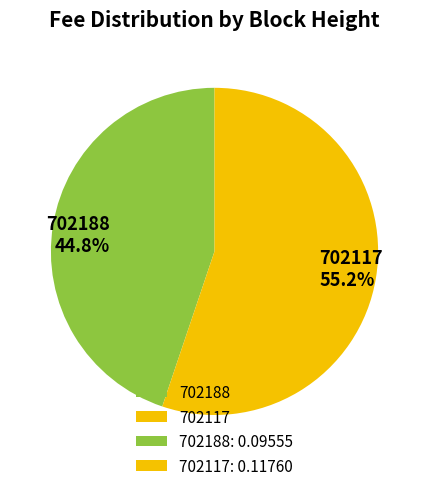

Rank the categories by value from lowest to highest.

702188, 702117